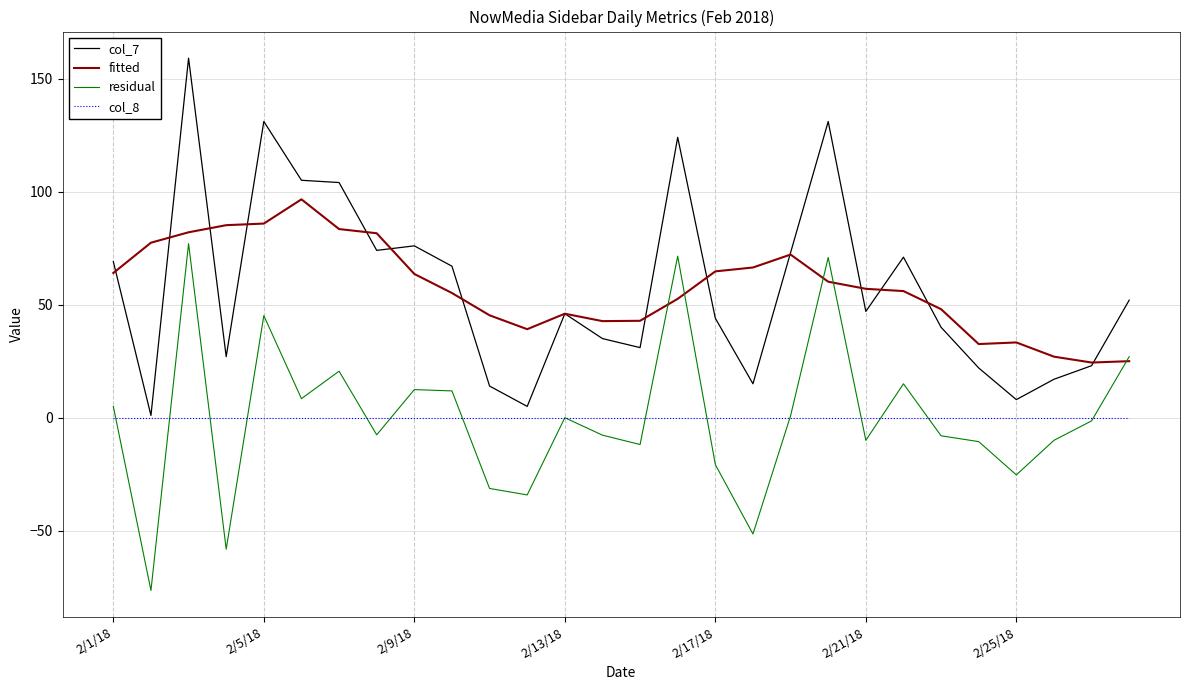

Which series ends up on top after the final intersection of col_8 and residual?

residual